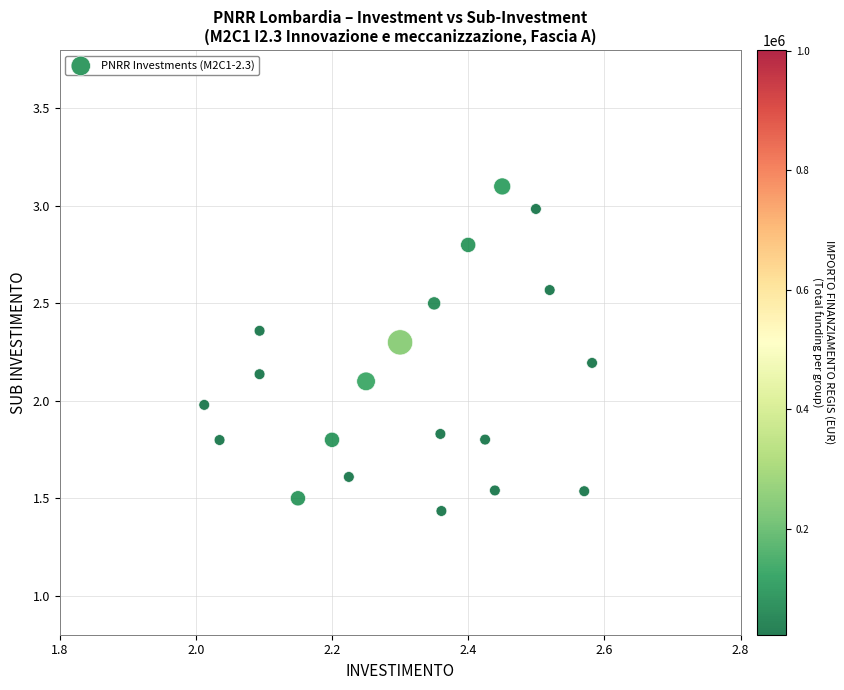

What is the range of Y values (max minus min)?

1.7